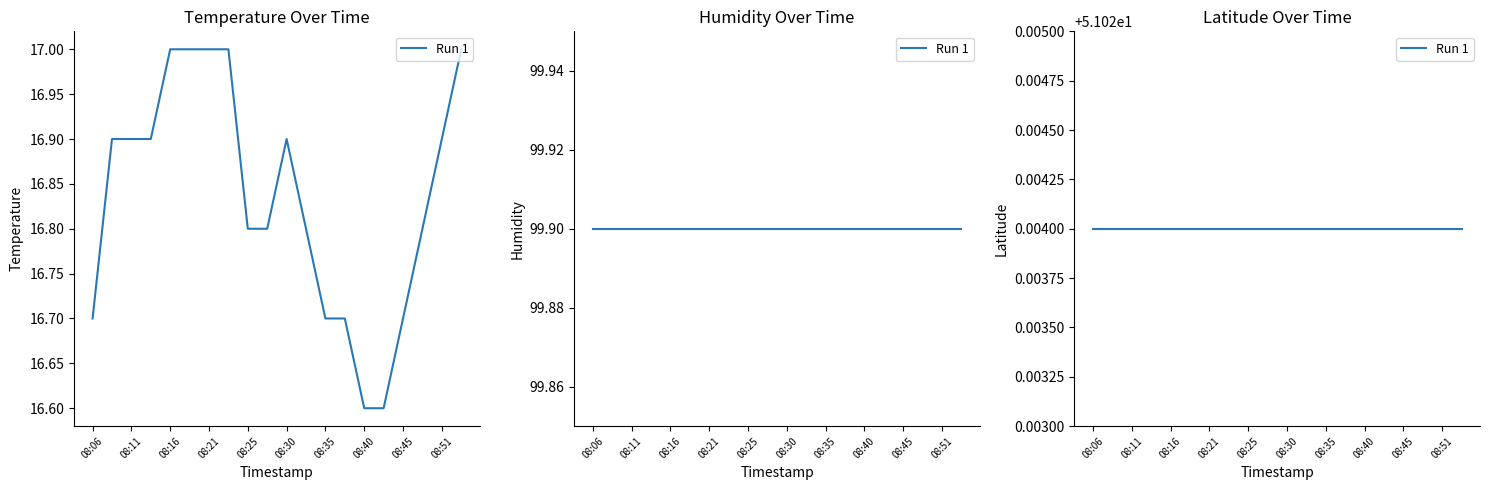

How many interior local peaks does the temperature series have?

1